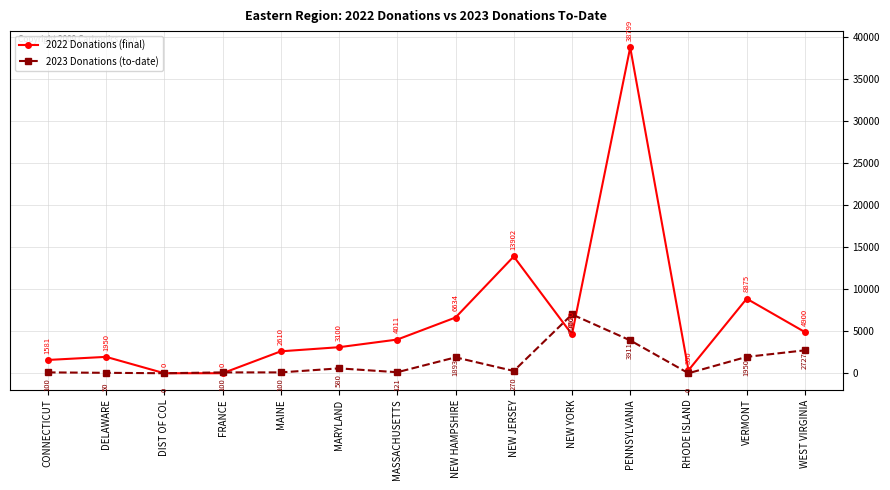

Rank the series by their maximum value, from lowest to highest.

2023 Donations (to-date), 2022 Donations (final)